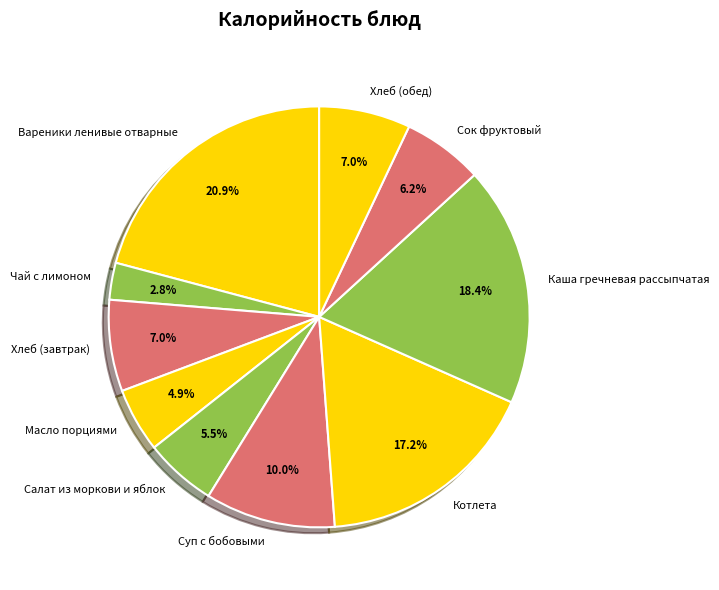

Count the number of slices in the pie.

10